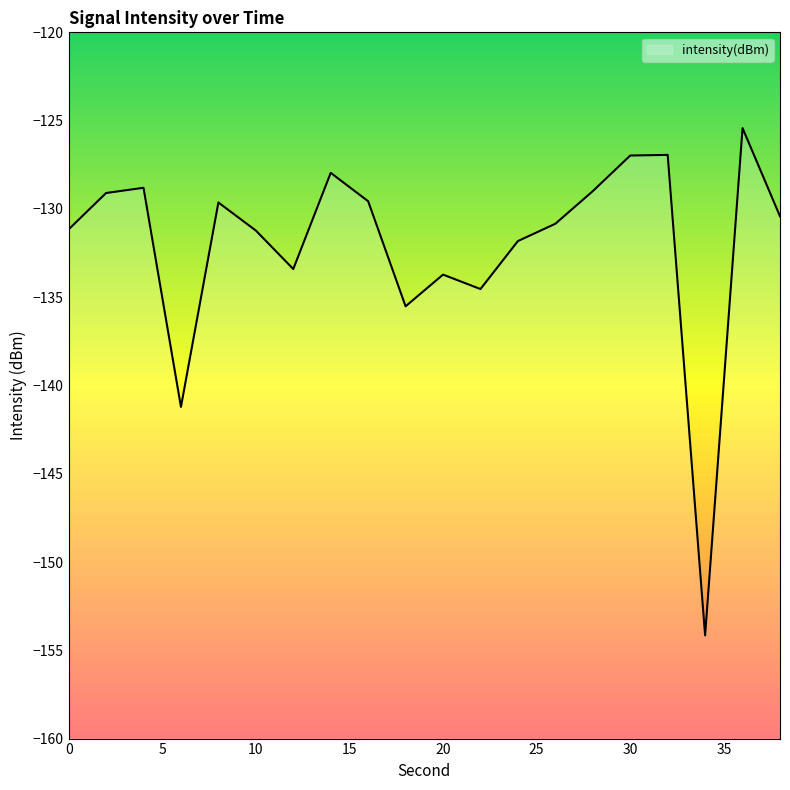

What is the minimum value shown in the chart?

-154.2